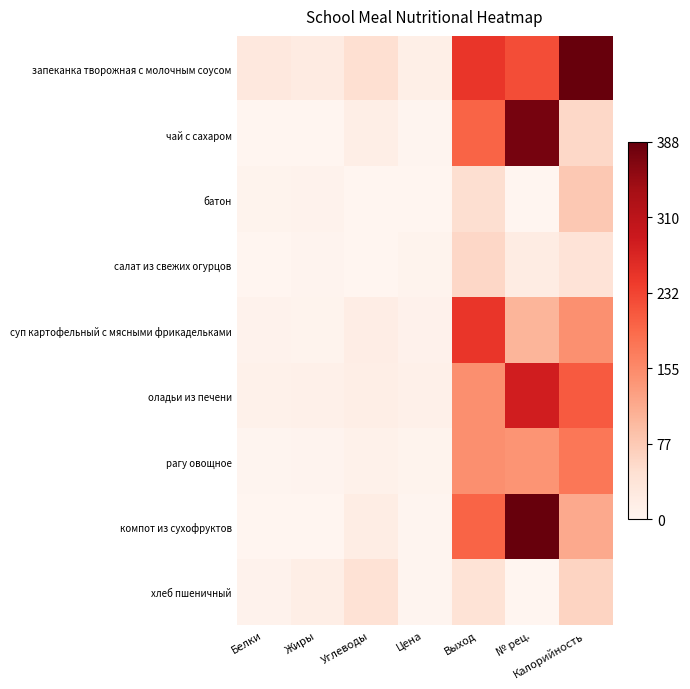

How many distinct data groups are displayed?

9